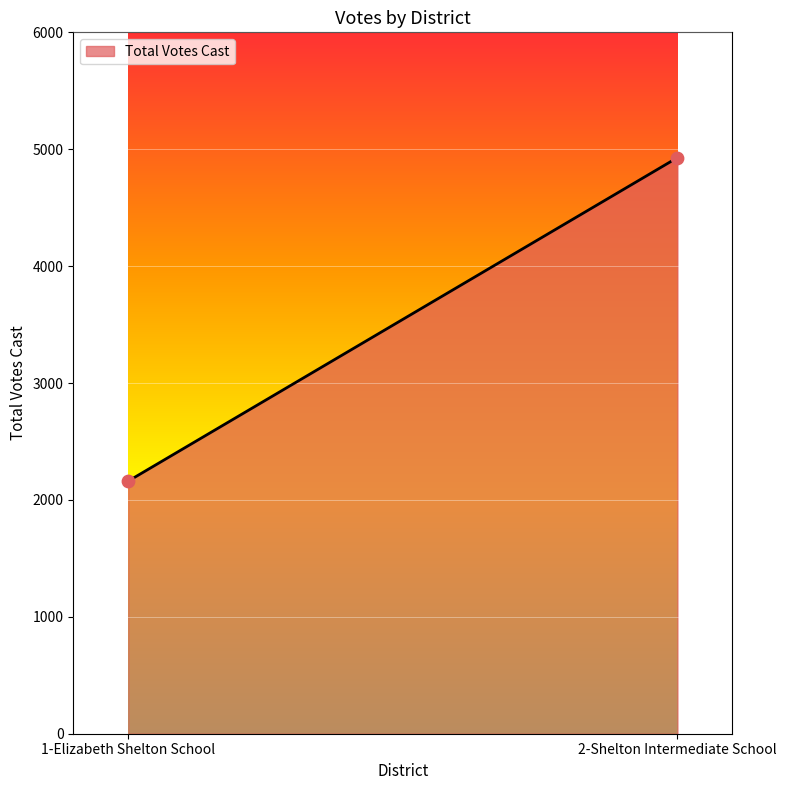

What is the range of Y values (max minus min)?

2767